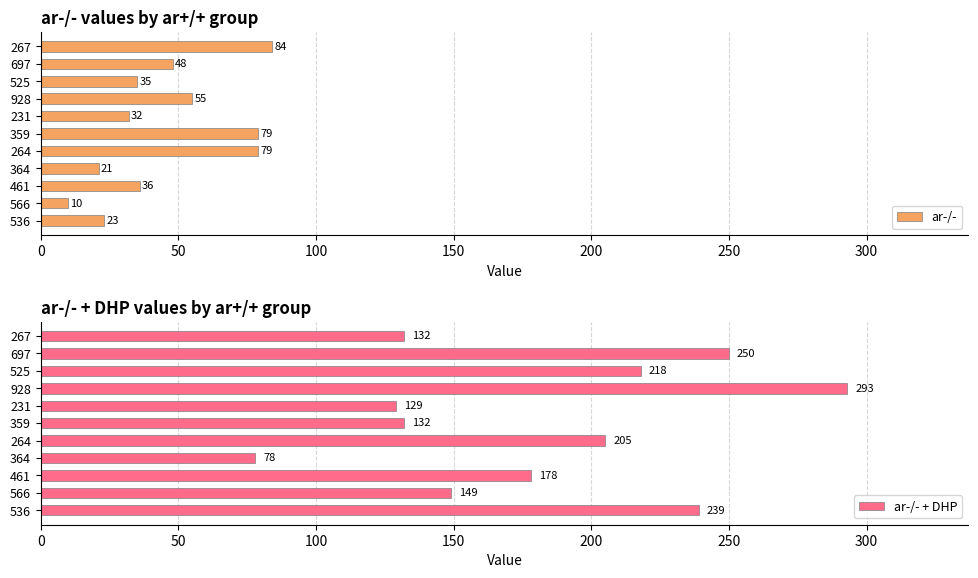

List the series in order of their overall mean, lowest first.

ar-/-, ar-/- + DHP